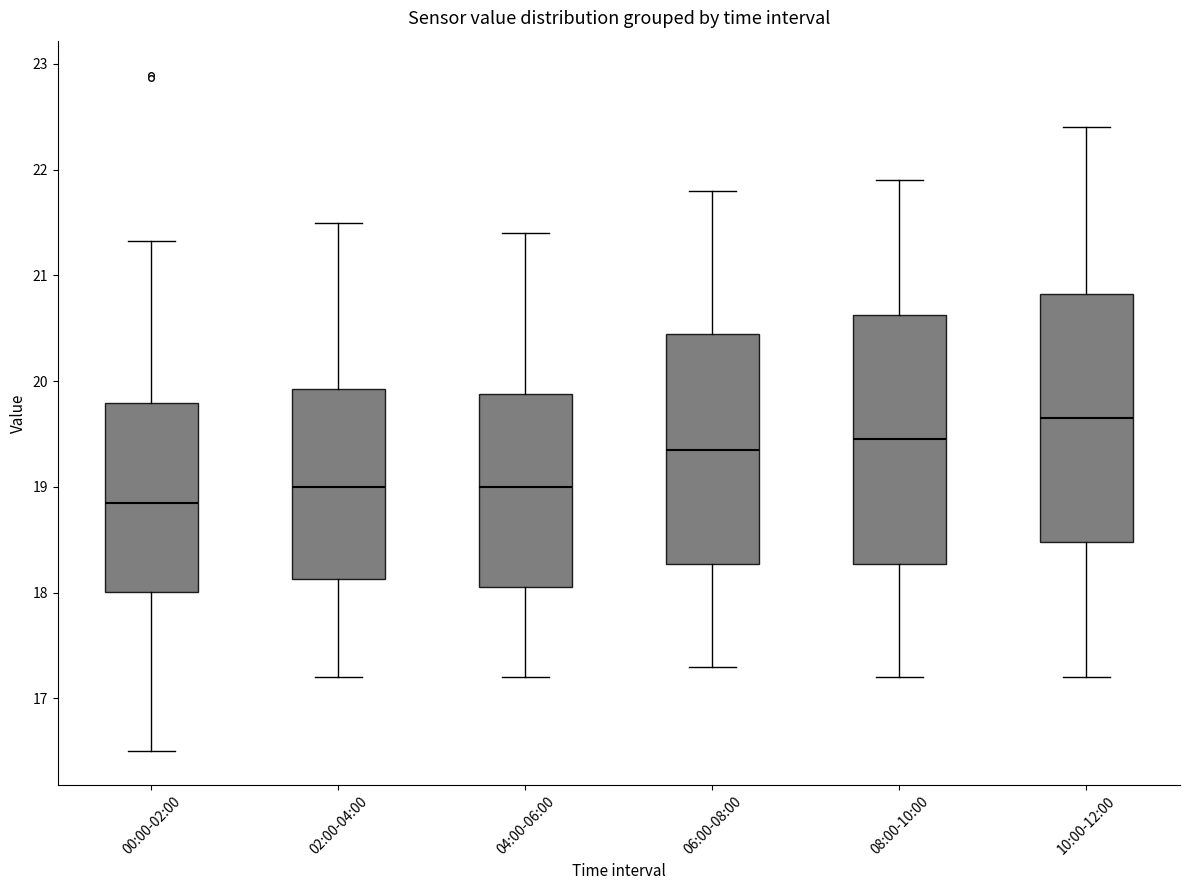

Reading left to right, read every box against the y-axis: the position of its median line, the range the box covers, and the ends of its whiskers. The values are not printed on the chart, so give them approximately, as read against the axis.

00:00-02:00: median 18.9, box 18.0 to 19.8, whiskers 16.5 to 21.3
02:00-04:00: median 19.0, box 18.1 to 19.9, whiskers 17.2 to 21.5
04:00-06:00: median 19.0, box 18.1 to 19.9, whiskers 17.2 to 21.4
06:00-08:00: median 19.4, box 18.3 to 20.5, whiskers 17.3 to 21.8
08:00-10:00: median 19.5, box 18.3 to 20.6, whiskers 17.2 to 21.9
10:00-12:00: median 19.7, box 18.5 to 20.8, whiskers 17.2 to 22.4